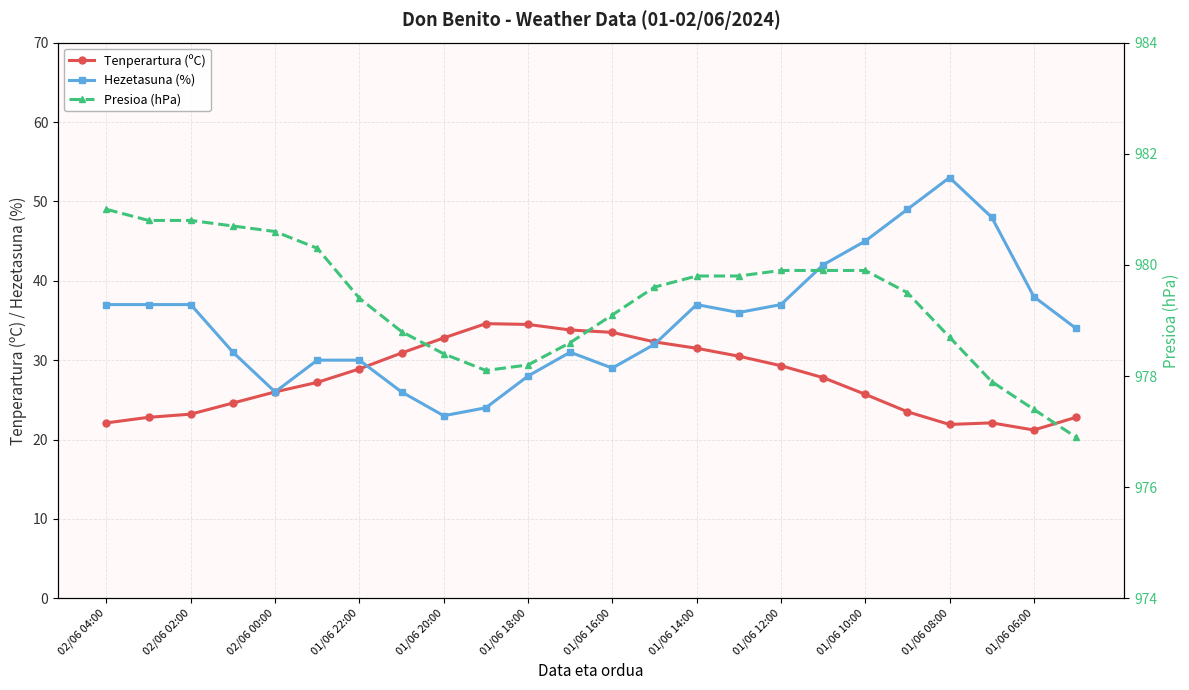

Reading left to right, transcribe all the data shown in this chart.

Tenperartura (ºC): 22.1	22.8	23.2	24.6	26.0	27.2	28.9	30.9	32.8	34.6	34.5	33.8	33.5	32.3	31.5	30.5	29.3	27.8	25.7	23.5	21.9	22.1	21.2	22.8
Hezetasuna (%): 37.0	37.0	37.0	31.0	26.0	30.0	30.0	26.0	23.0	24.0	28.0	31.0	29.0	32.0	37.0	36.0	37.0	42.0	45.0	49.0	53.0	48.0	38.0	34.0
Presioa (hPa): 981.0	980.8	980.8	980.7	980.6	980.3	979.4	978.8	978.4	978.1	978.2	978.6	979.1	979.6	979.8	979.8	979.9	979.9	979.9	979.5	978.7	977.9	977.4	976.9